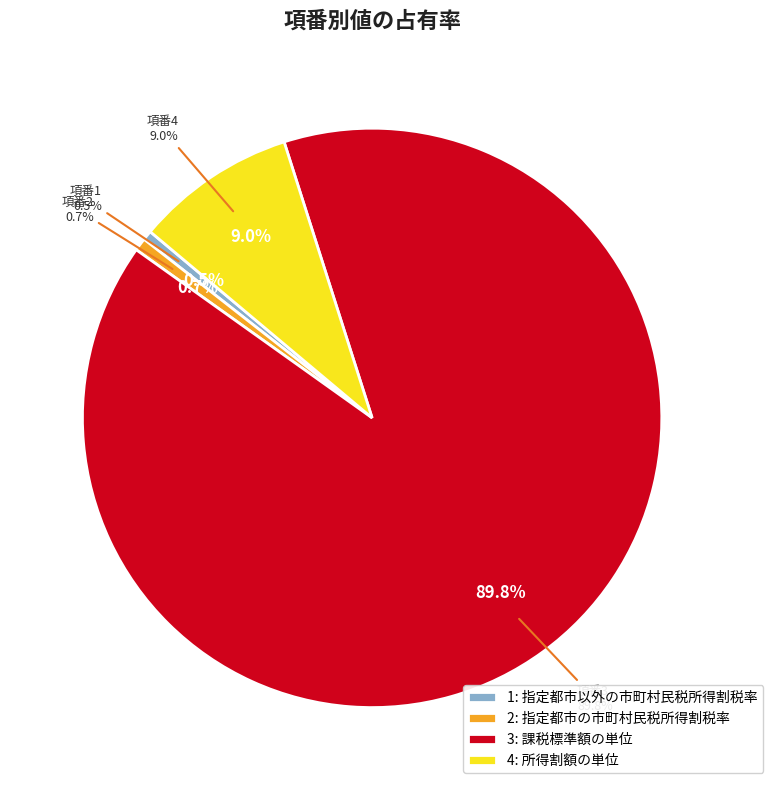

What is the ratio of the value at 4 to the value at 1?

16.7